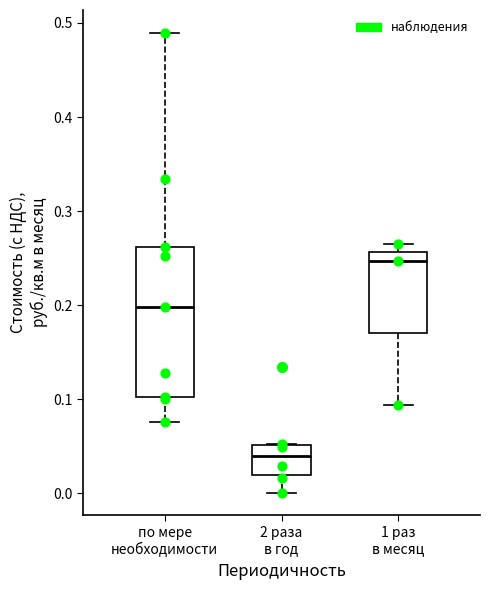

Reading left to right, transcribe this box plot: for each box, give where its median line is, the range the box spans, and where its two whiskers end, as read against the y-axis. The values are not printed on the chart, so give them approximately, as read against the axis.

по мере необходимости: median 0.20, box 0.10 to 0.26, whiskers 0.08 to 0.49
2 раза в год: median 0.04, box 0.02 to 0.05, whiskers 0.00 to 0.05
1 раз в месяц: median 0.25, box 0.17 to 0.26, whiskers 0.09 to 0.27